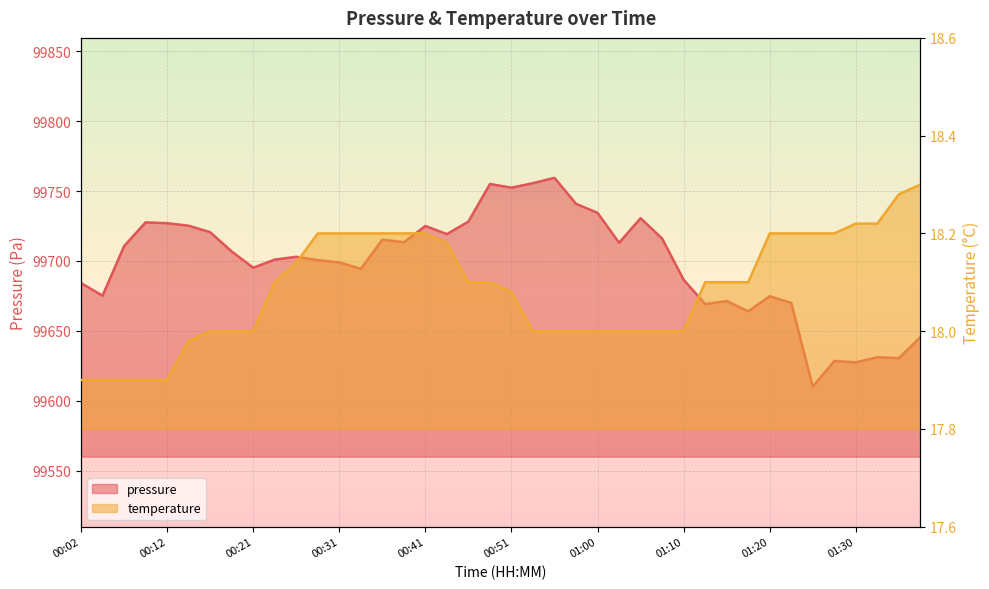

The value of temperature at 00:36 is 30.4. True or false?

False